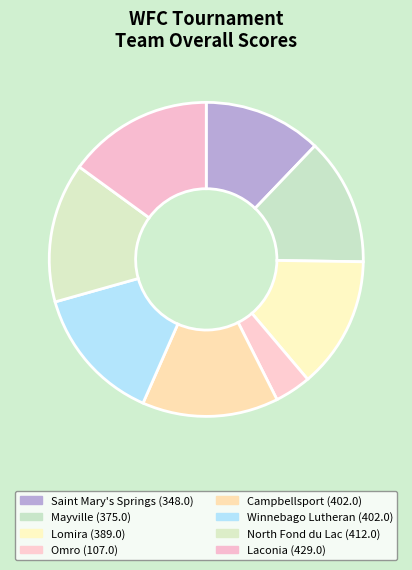

Rank the categories by value from lowest to highest.

Omro, Saint Mary's Springs, Mayville, Lomira, Campbellsport, Winnebago Lutheran, North Fond du Lac, Laconia